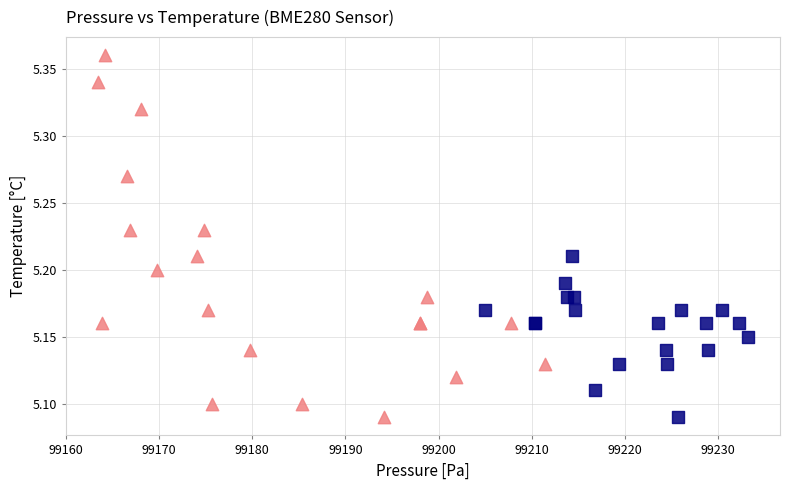

What are all the series names shown in the legend?

Night / Low-pressure, Day / High-pressure